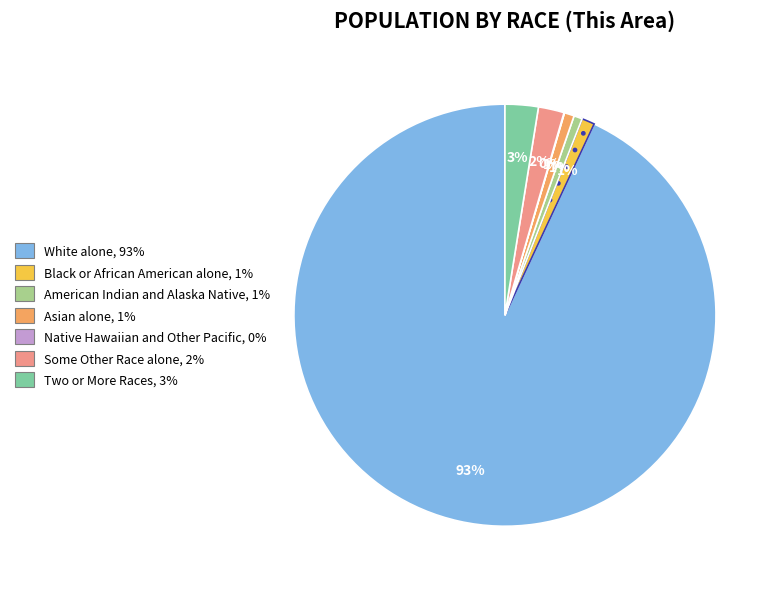

Which has a higher value, White alone or Two or More Races?

White alone